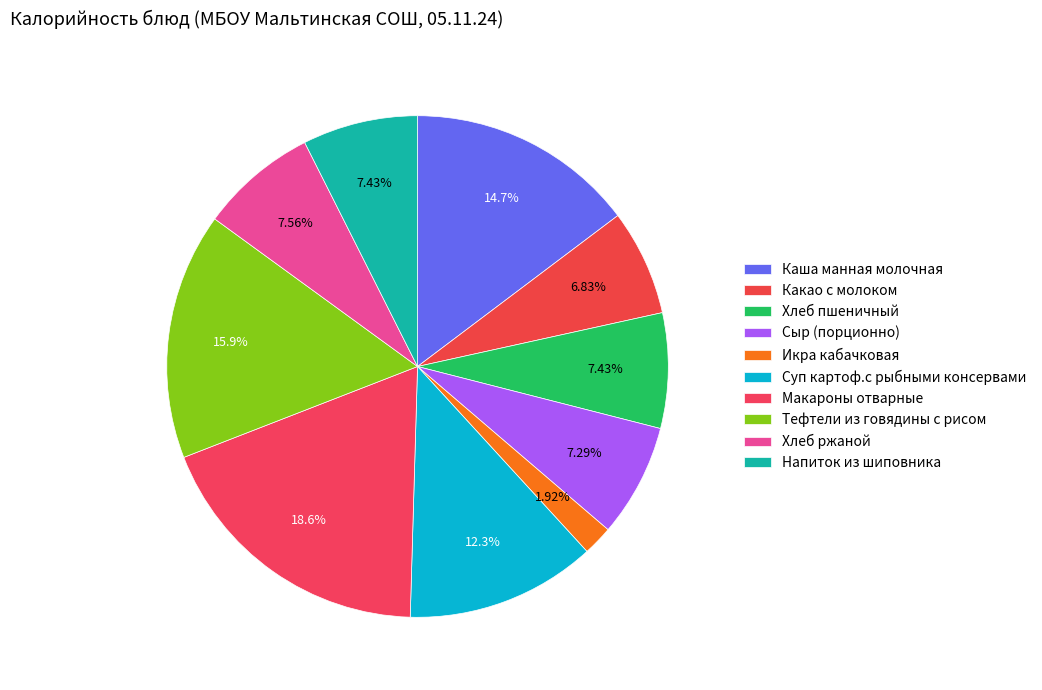

Is it true that Макароны отварные is 19% of the pie?

True